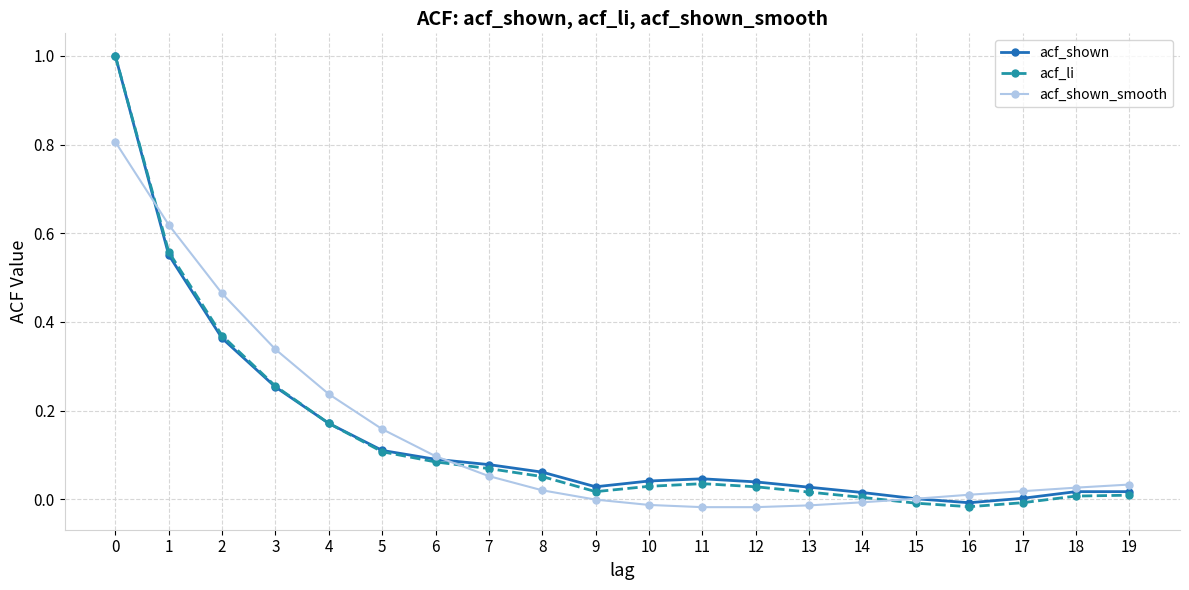

The acf_shown_smooth series shows 0.1 at 19. True or false?

False